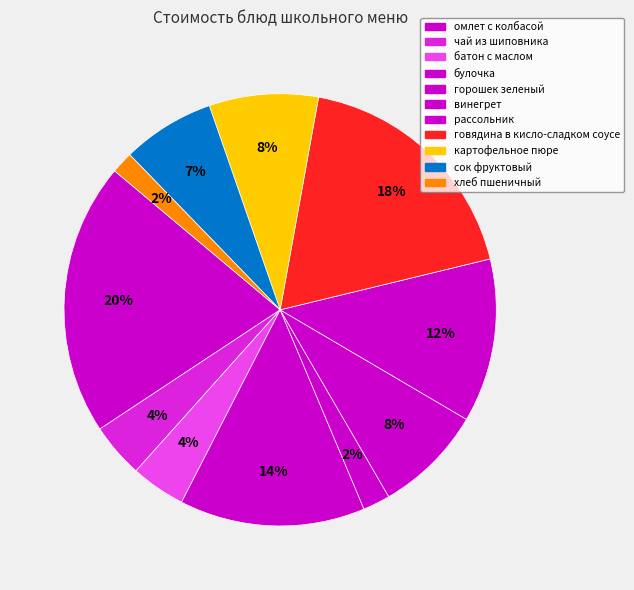

Count the number of slices in the pie.

11